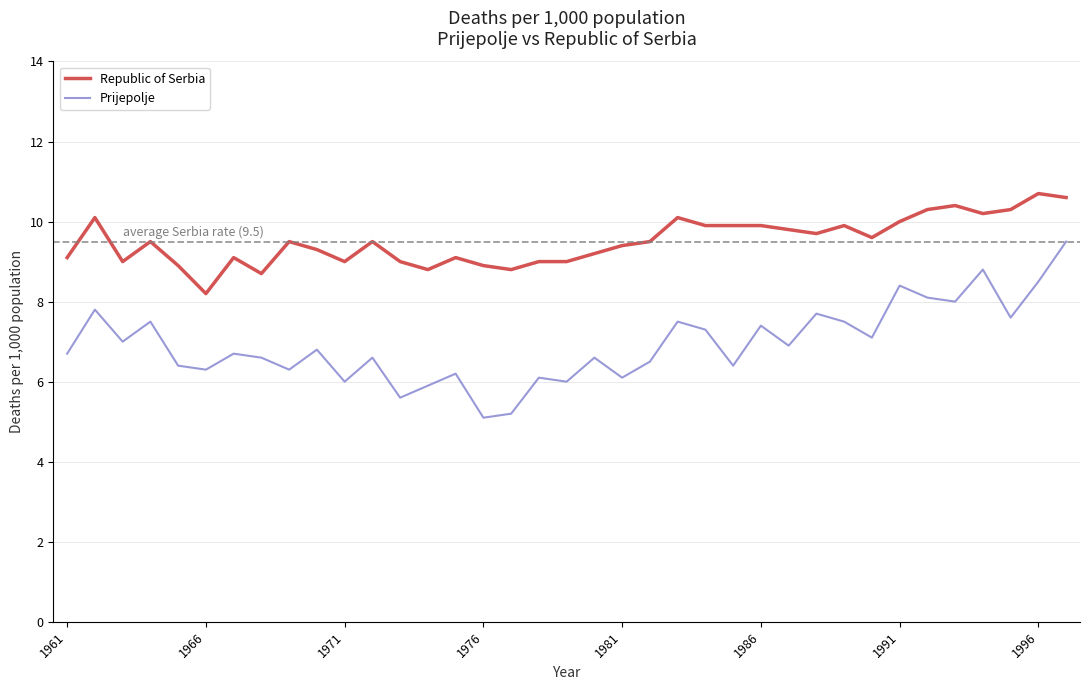

True or false: Prijepolje and Republic of Serbia intersect in this chart.

False